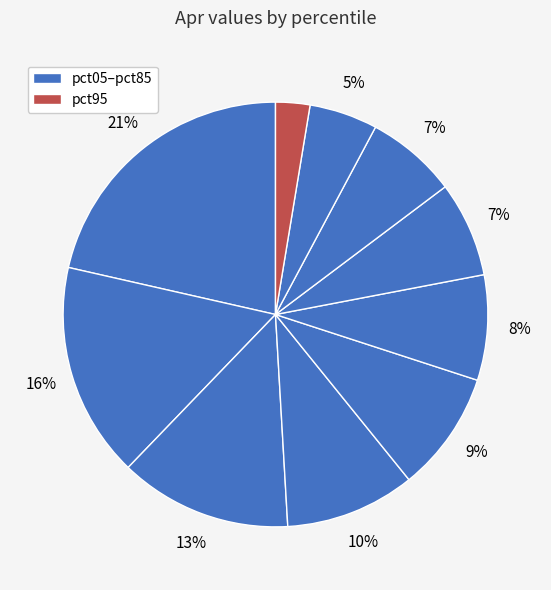

Count the number of slices in the pie.

10